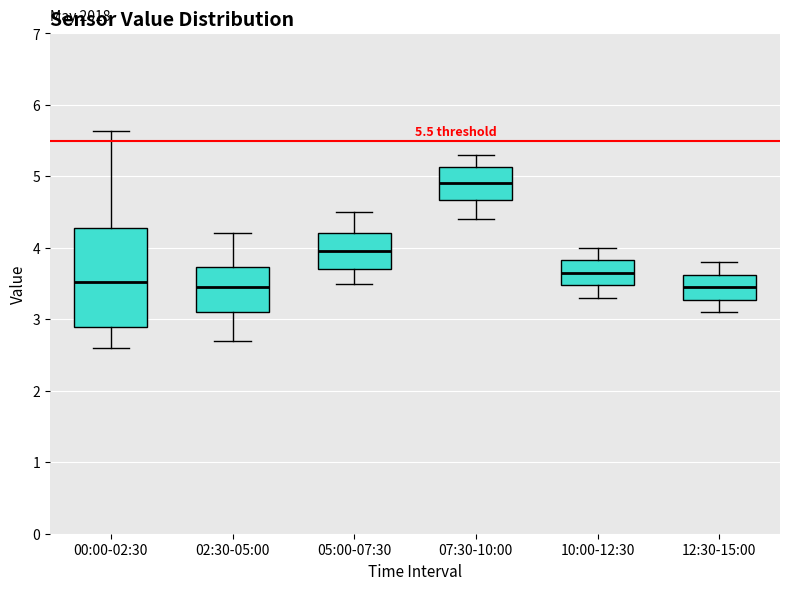

Which box's median line is the highest?

07:30-10:00